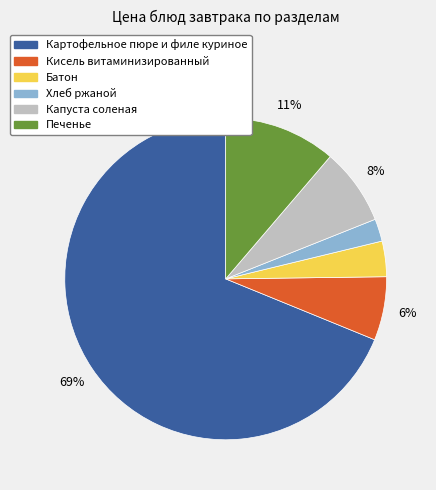

To the nearest percent, what is the average slice percentage?

17%